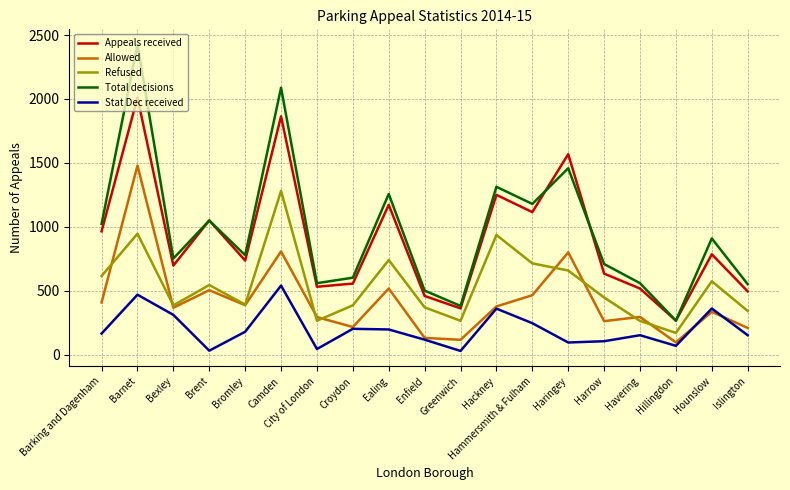

Rank the series by their maximum value, from lowest to highest.

Stat Dec received, Refused, Allowed, Appeals received, Total decisions